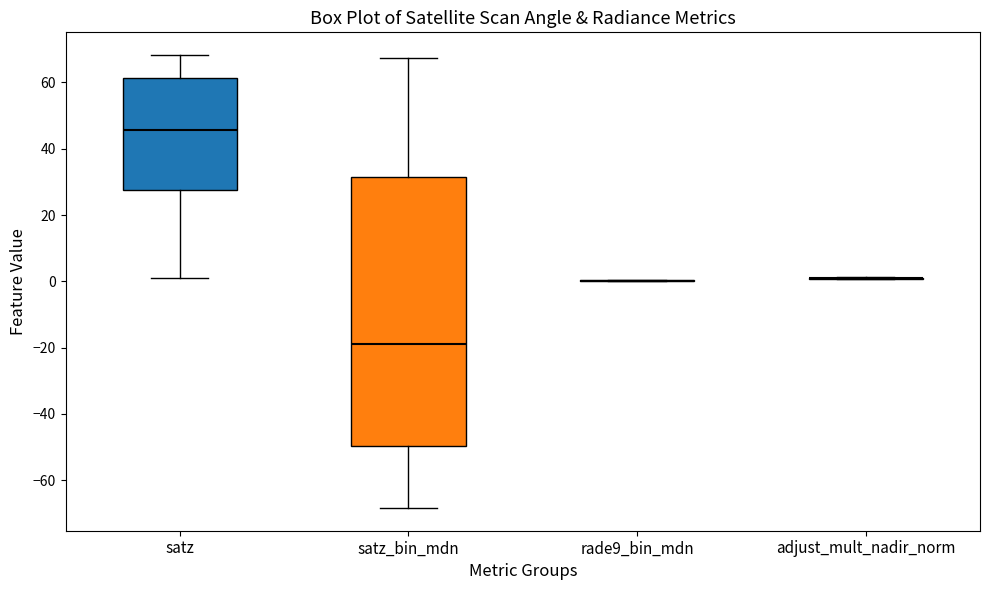

Reading left to right, read every box against the y-axis: the position of its median line, the range the box covers, and the ends of its whiskers. The values are not printed on the chart, so give them approximately, as read against the axis.

satz: median 46, box 28 to 62, whiskers 2 to 68
satz_bin_mdn: median -18, box -50 to 32, whiskers -68 to 68
rade9_bin_mdn: box collapsed to a line at 0, whiskers 0 to 0
adjust_mult_nadir_norm: box collapsed to a line at 2, whiskers 0 to 2